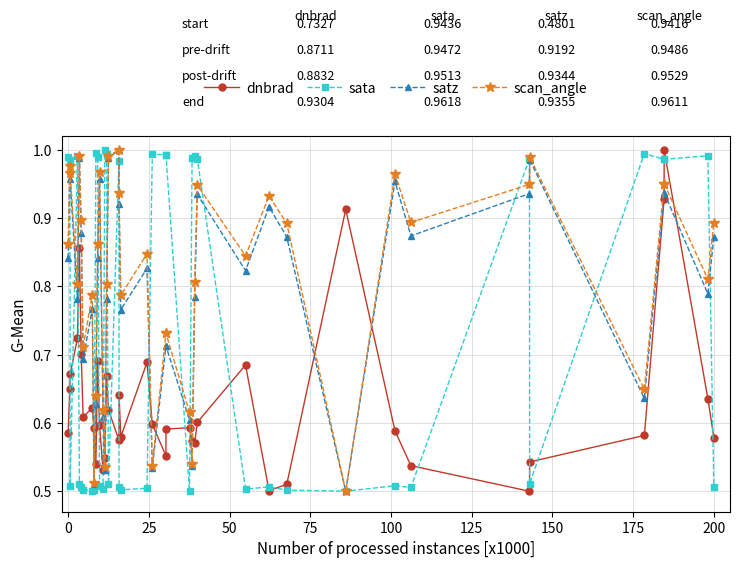

How many data points does each series have?

40